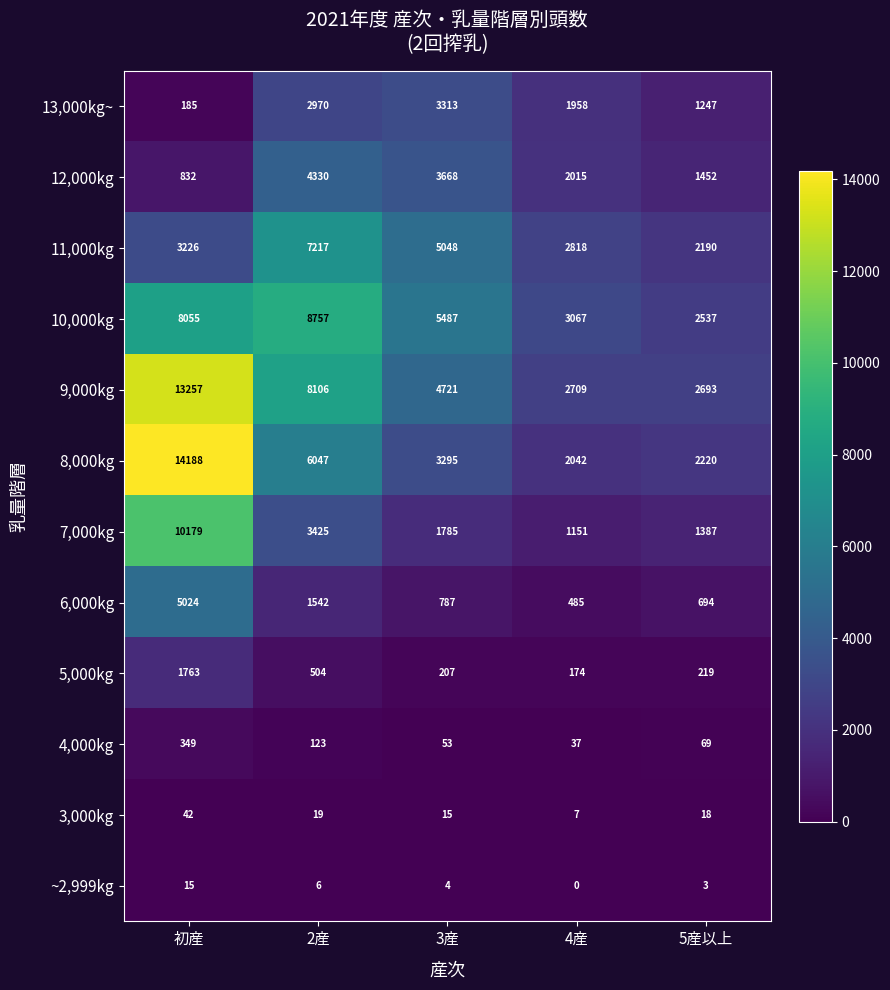

What is the sum of all 4,000kg values?

631